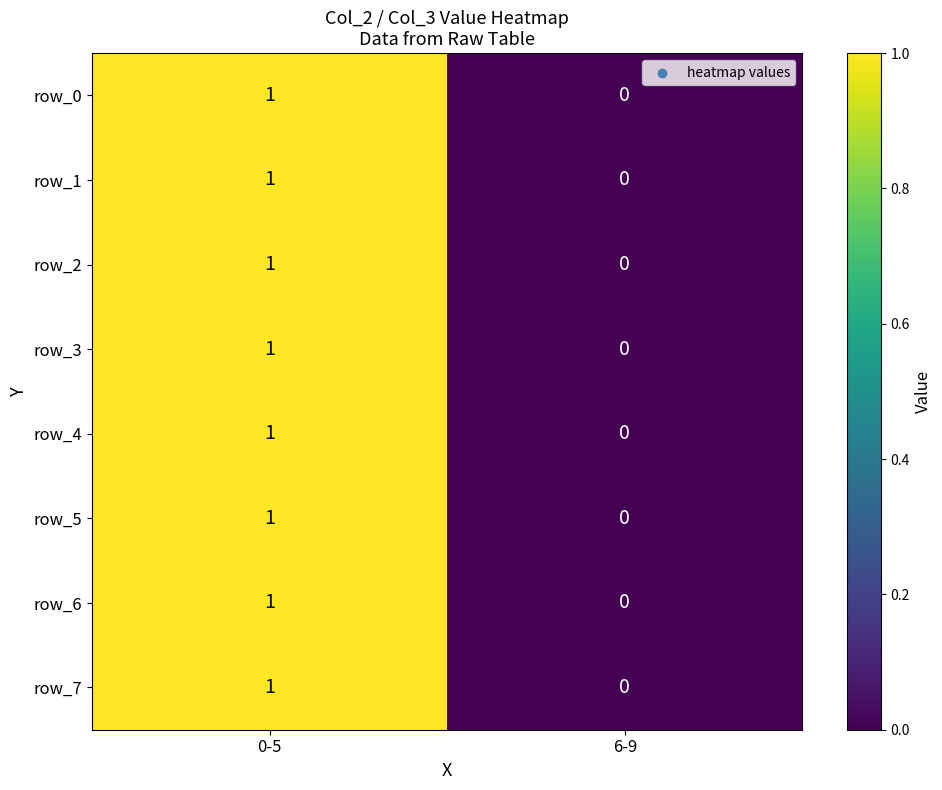

Reading left to right, what are all the values shown in this chart?

row_0: 1	0
row_1: 1	0
row_2: 1	0
row_3: 1	0
row_4: 1	0
row_5: 1	0
row_6: 1	0
row_7: 1	0